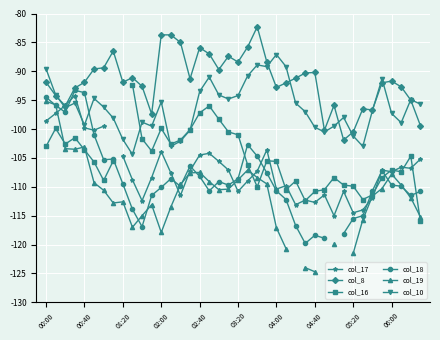

At 13, list the series in order from largest to smallest.

col_8, col_16, col_10, col_17, col_18, col_19